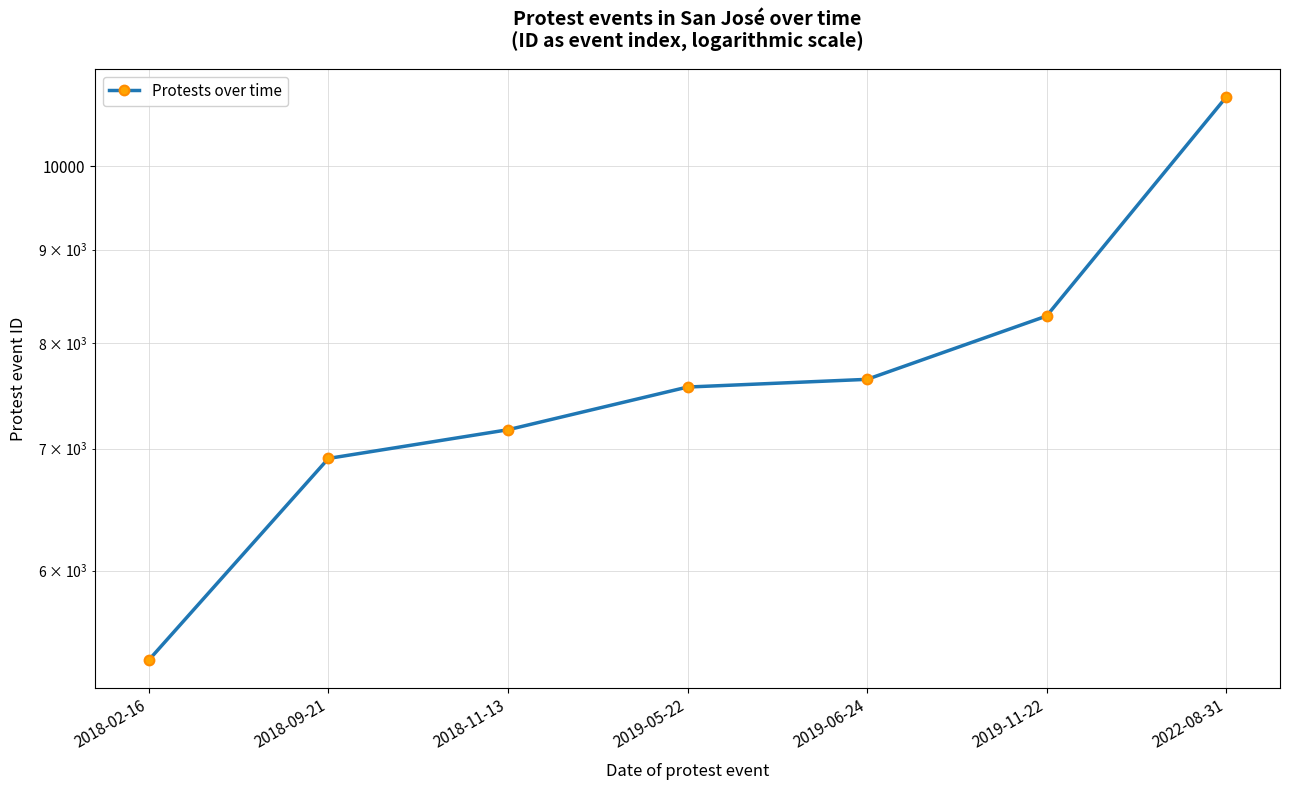

What position from the left is 2019-05-22?

4